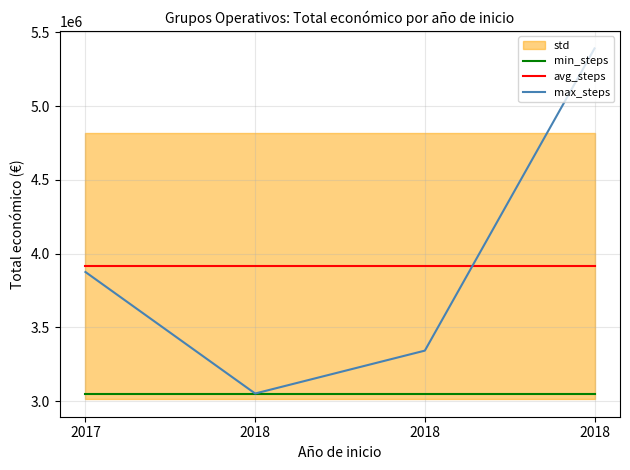

Is the value of max_steps at 2018 greater than the value of min_steps at 2018?

No